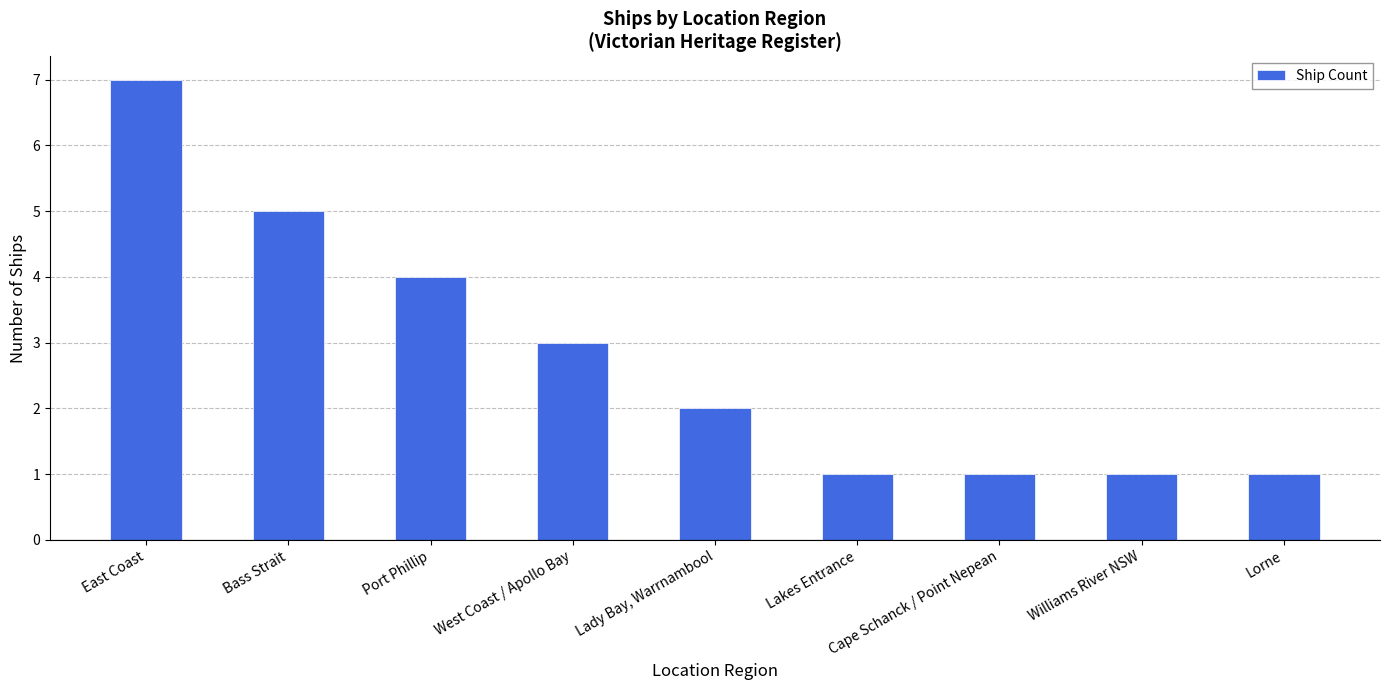

Where does the data first go above 2?

East Coast